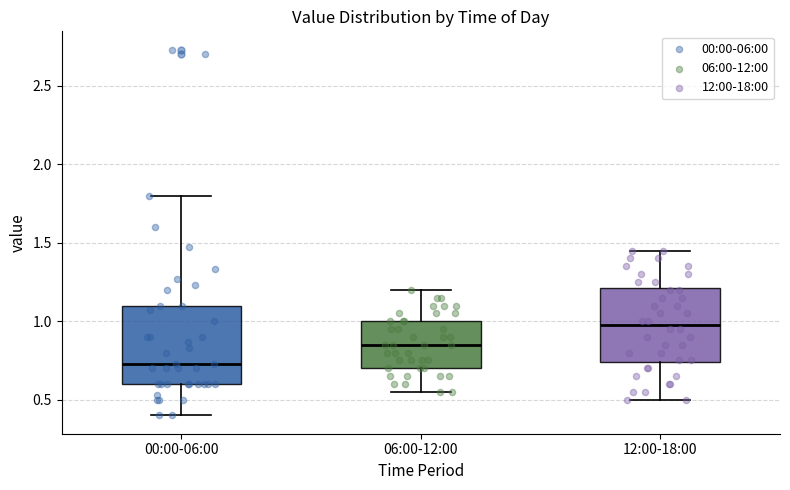

Which box has the highest median line?

12:00-18:00